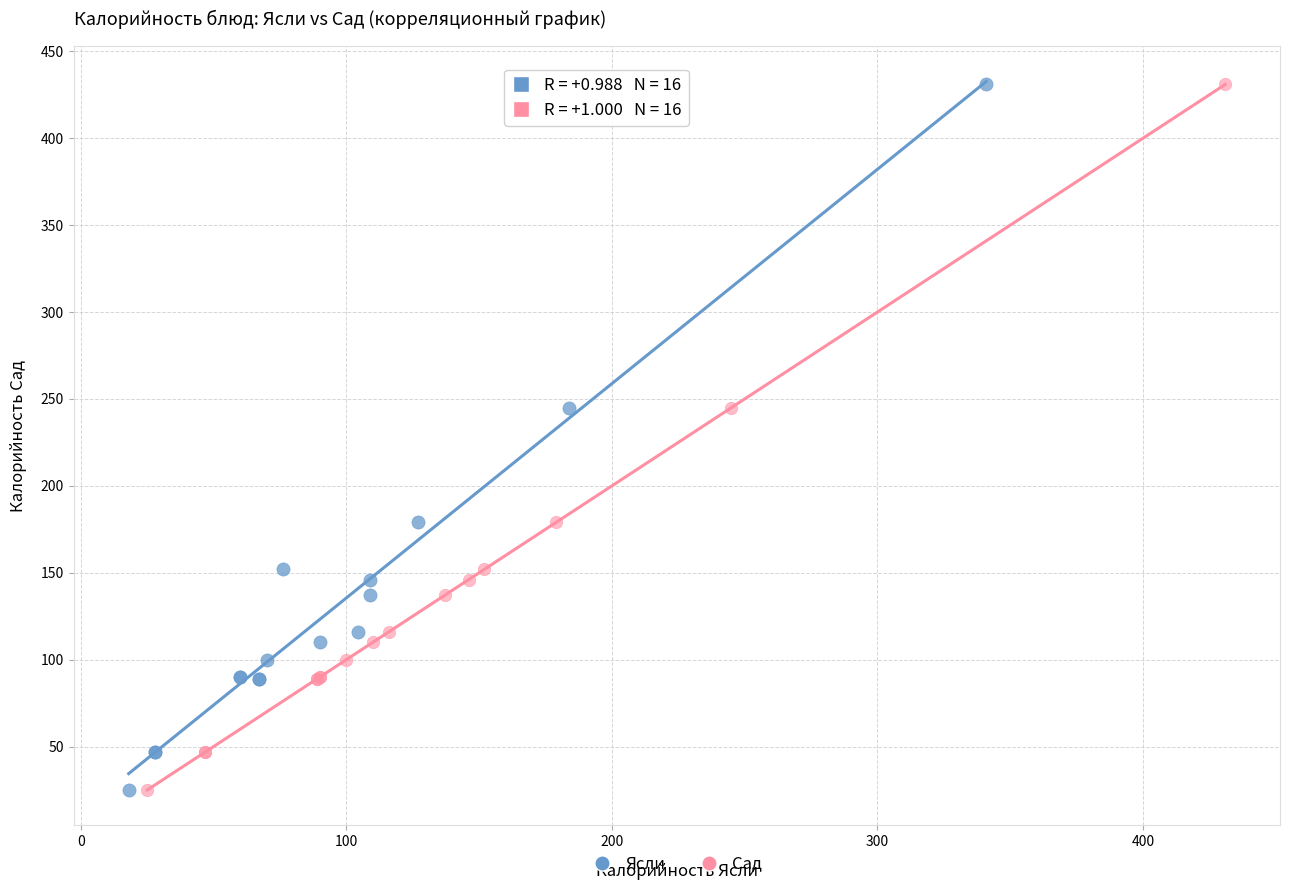

What are all the series names shown in the legend?

Ясли, Сад